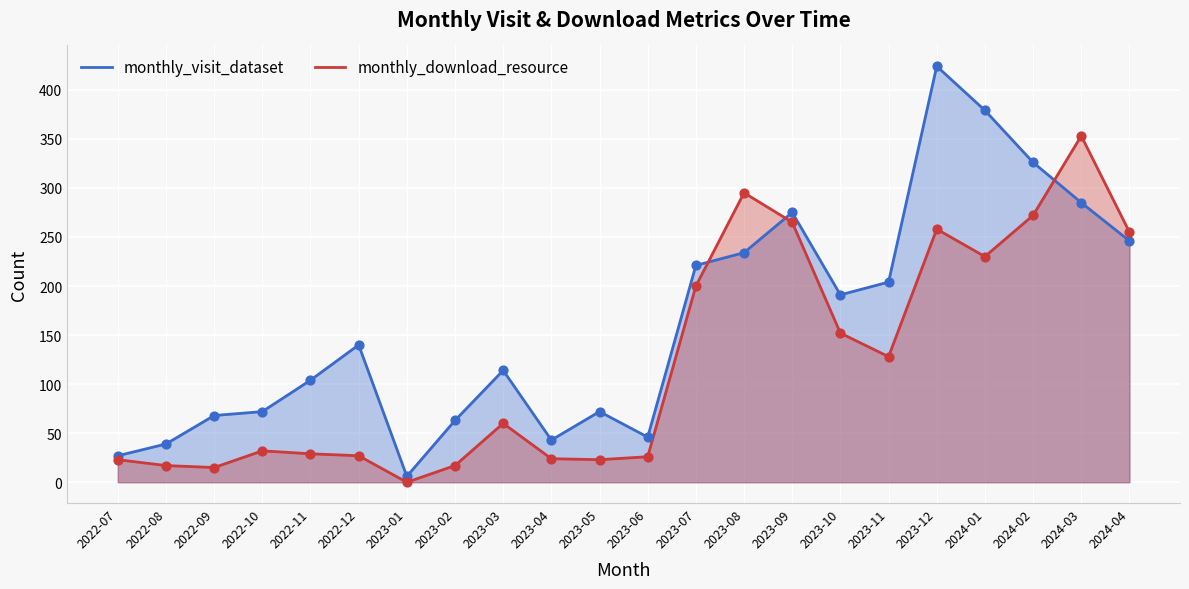

Which series contains the highest Y value?

monthly_visit_dataset